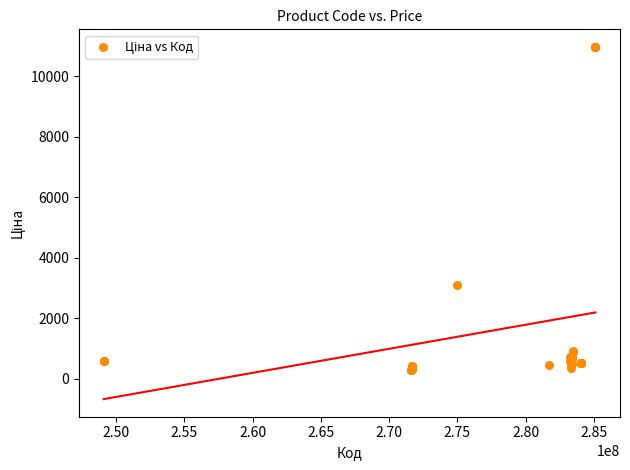

What Y value in the scatter plot is closest to 5634?

3094.7